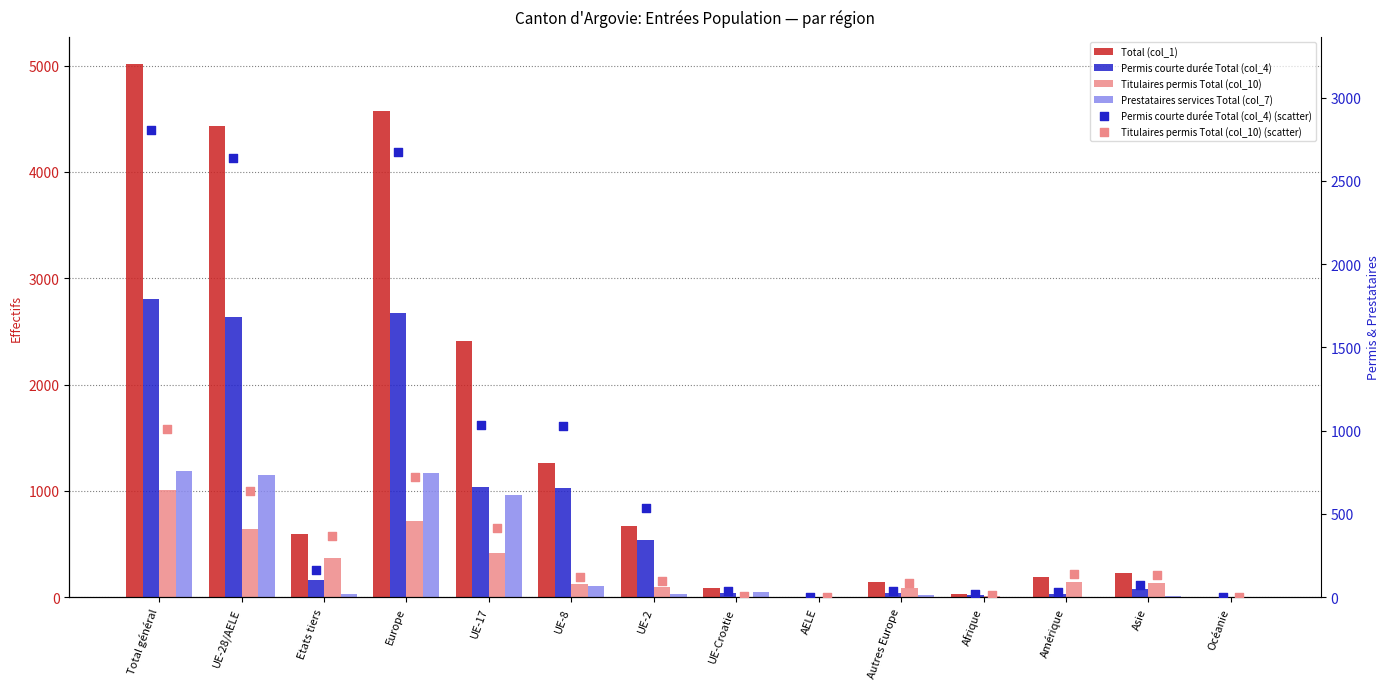

What is the total value across all series at Autres Europe?

400